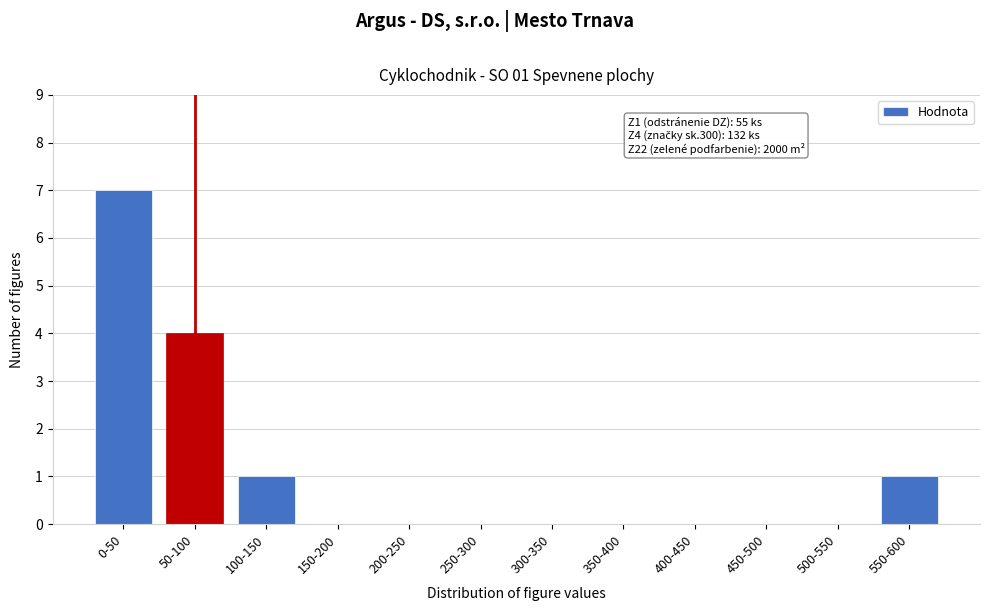

Reading right to left, list all the values displayed in this chart.

550-600=1	500-550=0	450-500=0	400-450=0	350-400=0	300-350=0	250-300=0	200-250=0	150-200=0	100-150=1	50-100=4	0-50=7